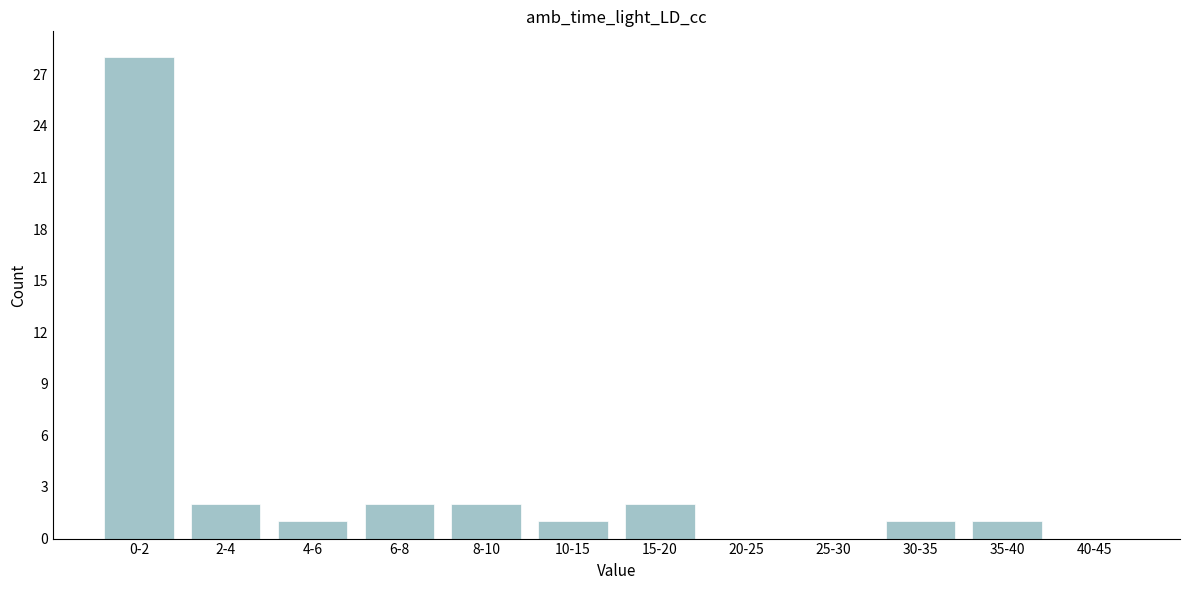

Reading right to left, transcribe all the data shown in this chart.

40-45=0	35-40=1	30-35=1	25-30=0	20-25=0	15-20=2	10-15=1	8-10=2	6-8=2	4-6=1	2-4=2	0-2=28